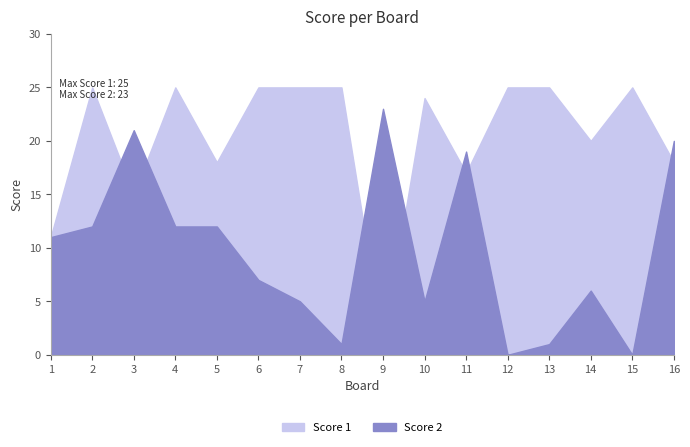

List the series in order of their peak value, highest first.

Score 1, Score 2